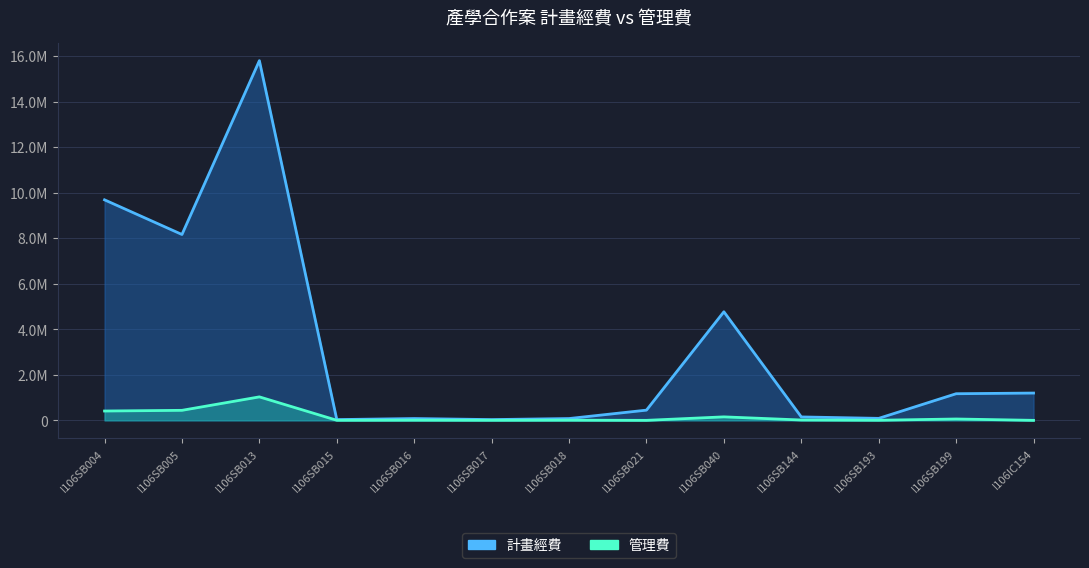

Which label corresponds to the smallest value in the chart?

I106SB021